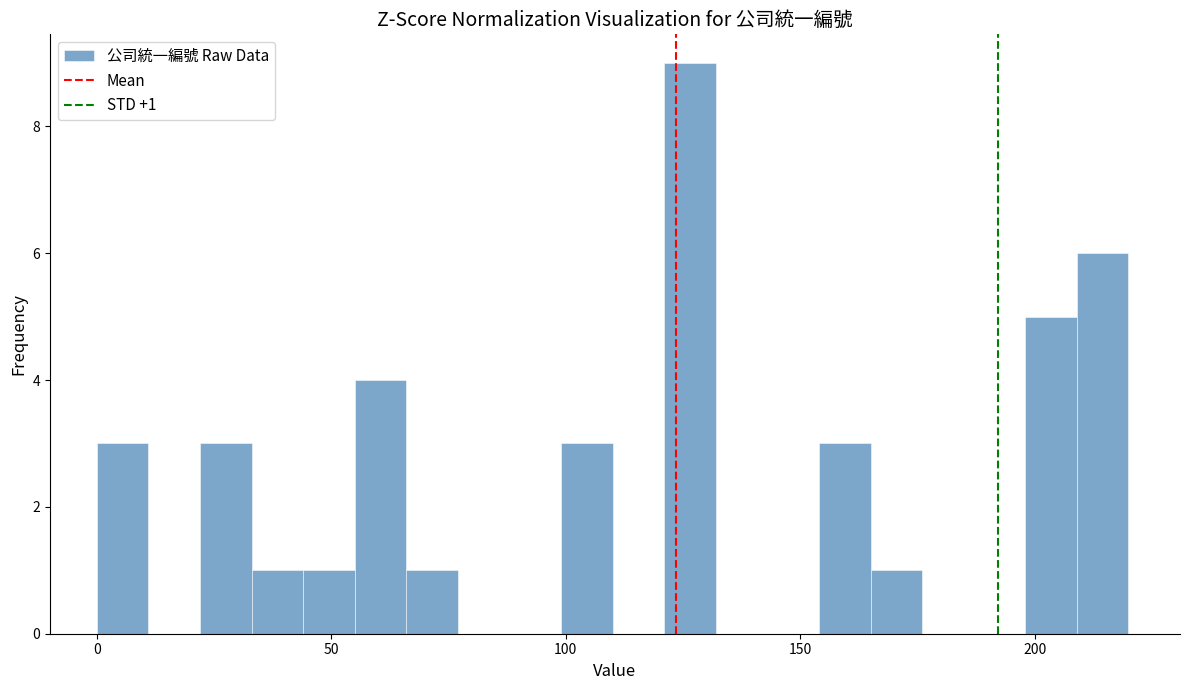

Read against the x-axis, roughly where is the centre of the tallest bar?

125